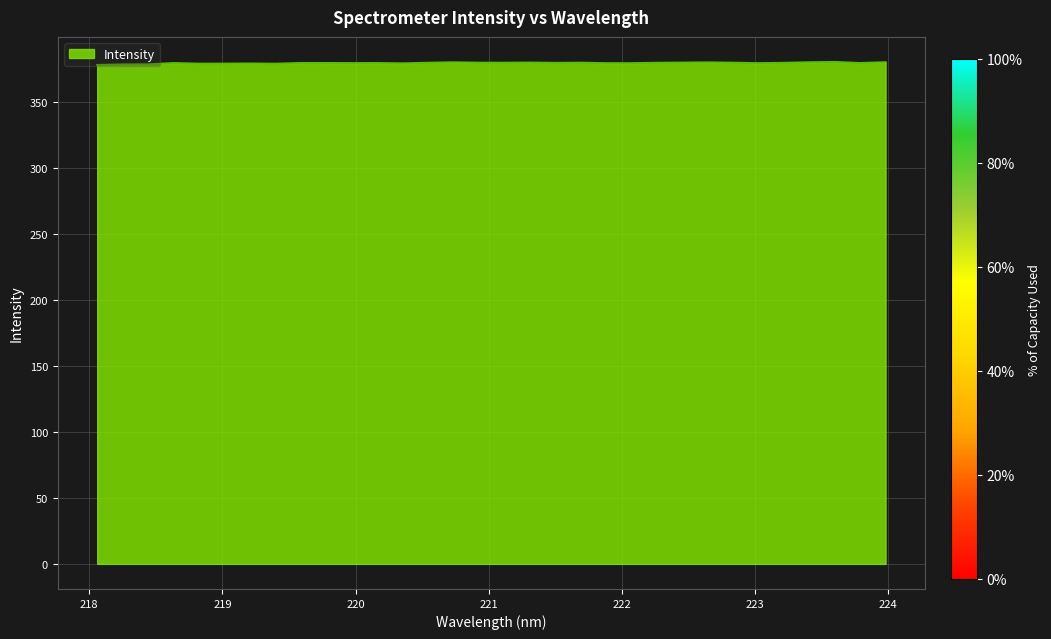

What is the greatest value displayed?

380.5